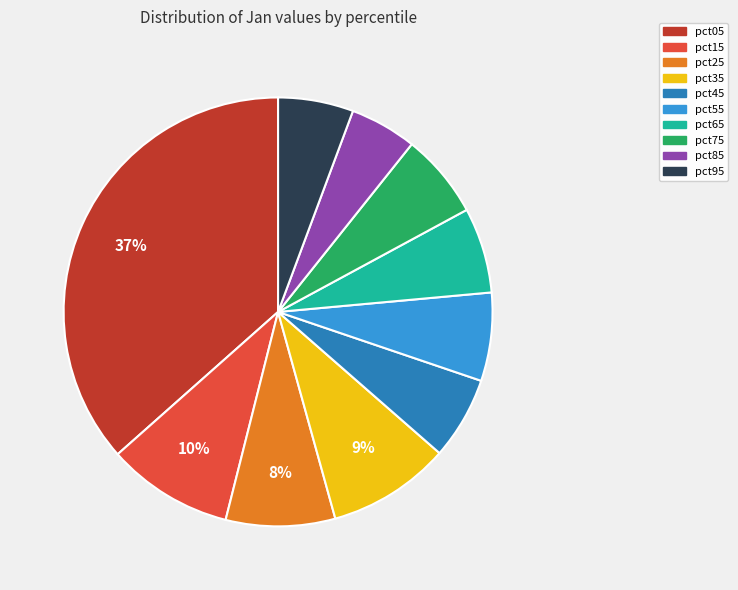

What percentage is the pct65 slice, to the nearest percent?

6%